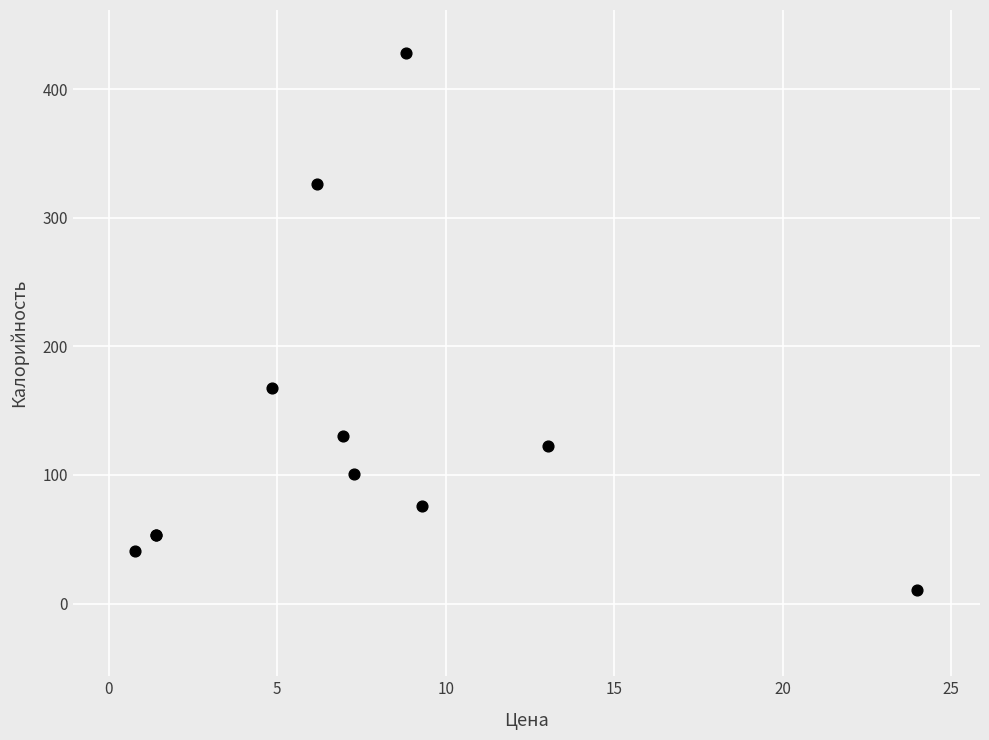

What Y value in the scatter plot is closest to 219?

168.0